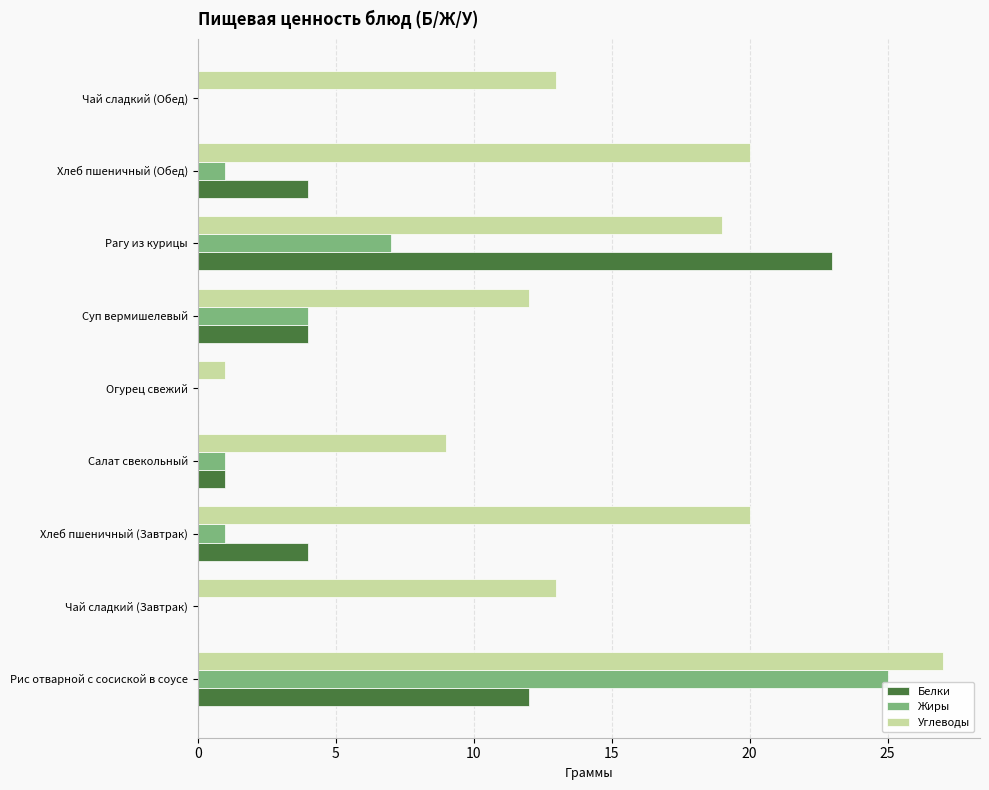

At which category is the sum across all series the highest?

Рис отварной с сосиской в соусе